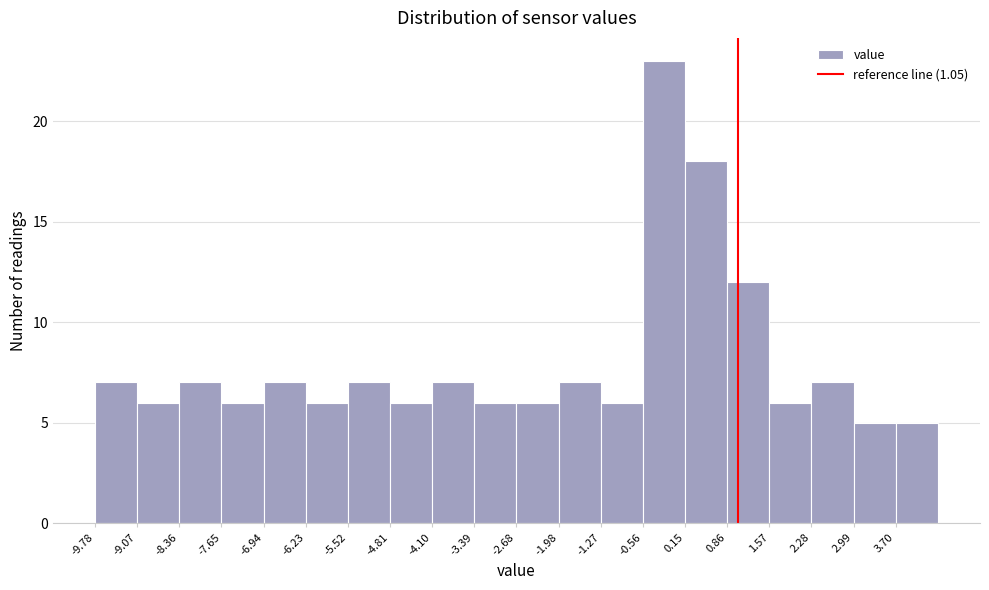

How tall is the bar that spans -2.7 to -2.0 on the x-axis? Neither the bar edges nor the heights are printed on the chart, so give them approximately, as read against the axes.

6